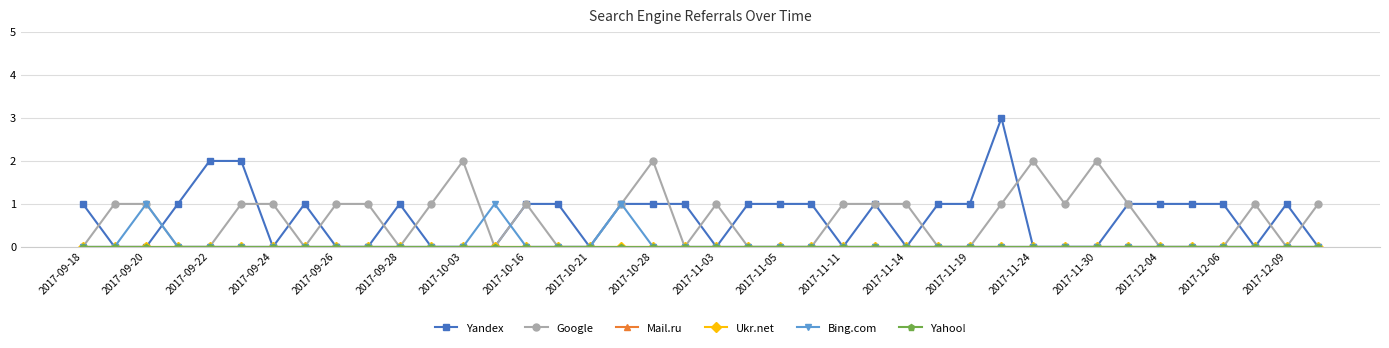

Does the chart have visible grid lines?

Yes